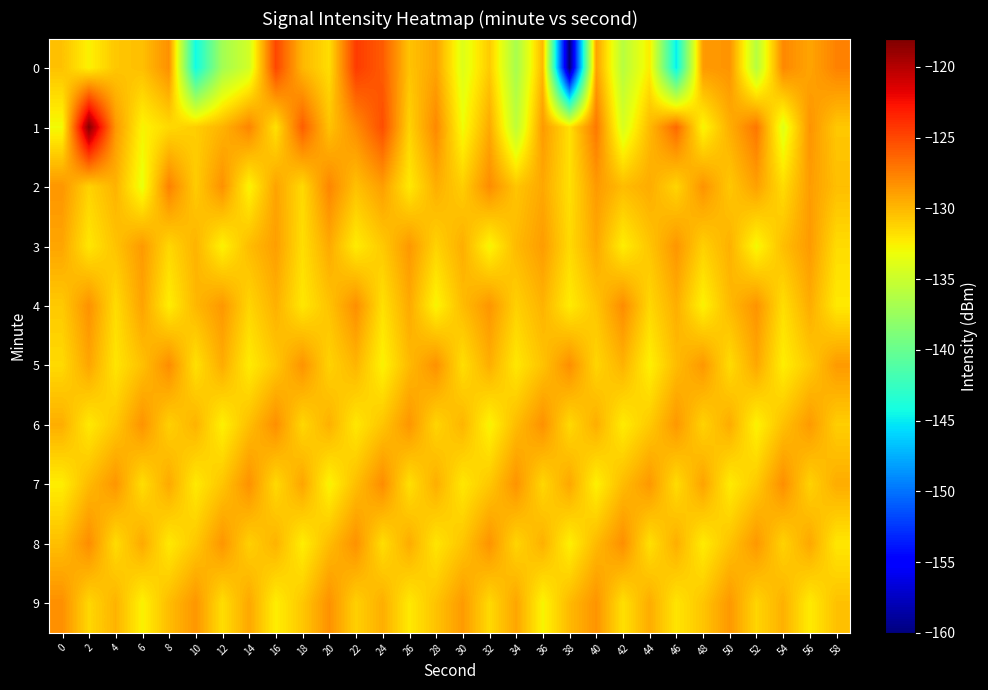

Count the number of data series in this chart.

10